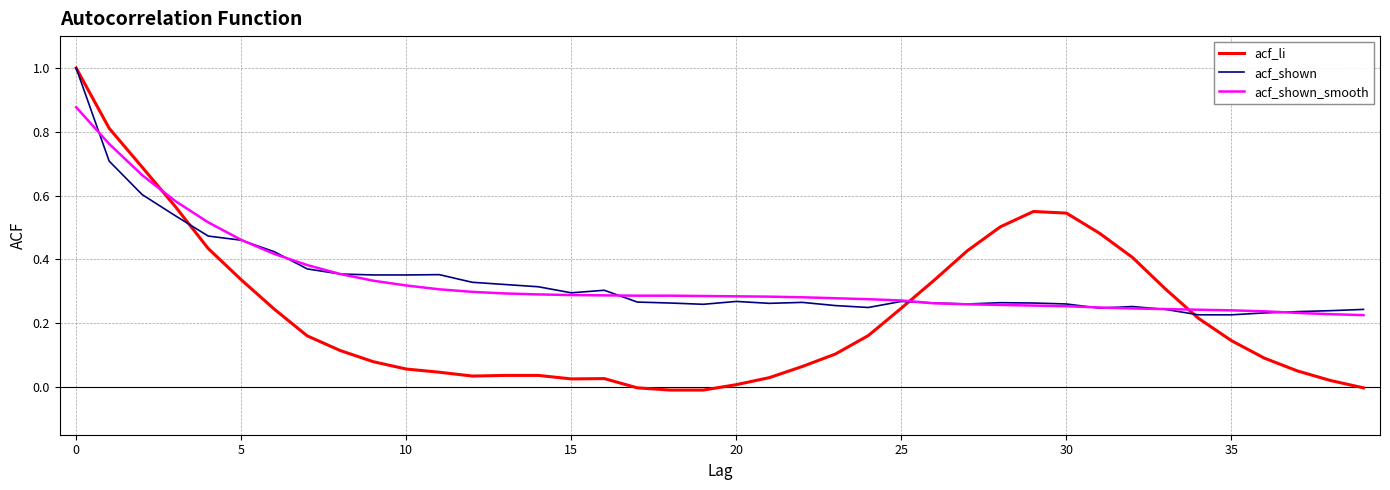

What is the highest value of the acf_li series?

1.0